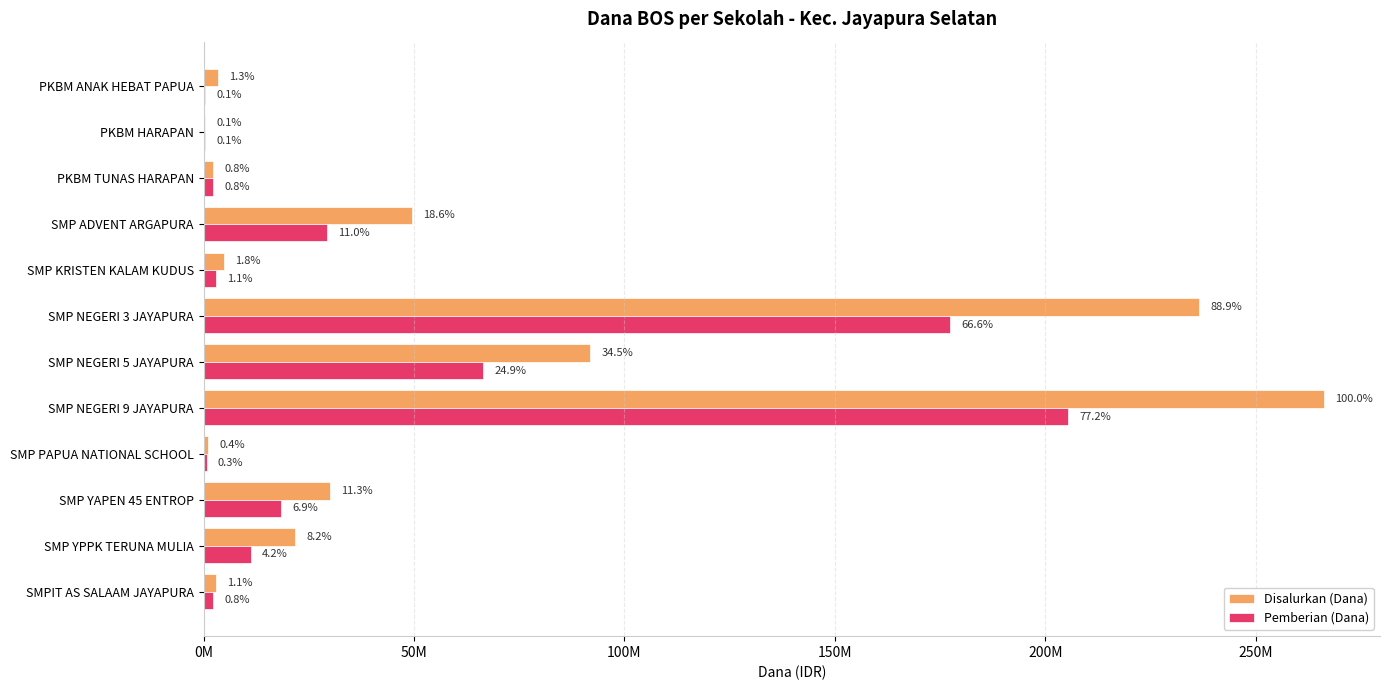

What is the lowest value of the Disalurkan (Dana) series?

375000